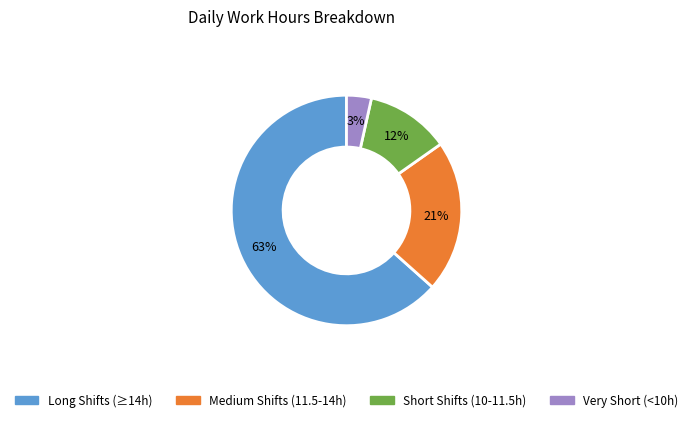

Is there a majority slice in this chart?

Yes